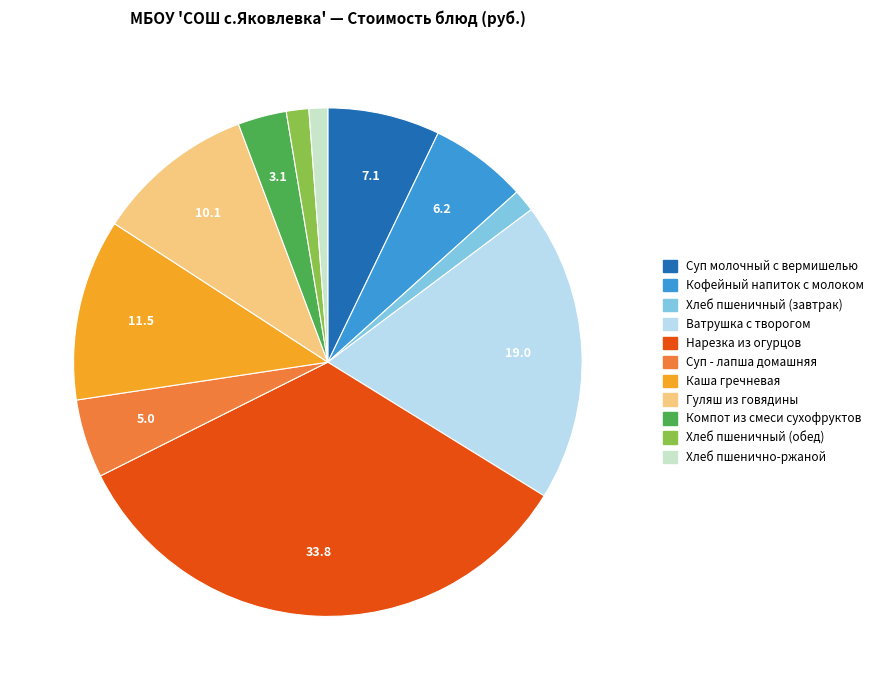

What is the ratio of the value at Суп - лапша домашняя to the value at Хлеб пшенично-ржаной?

4.2